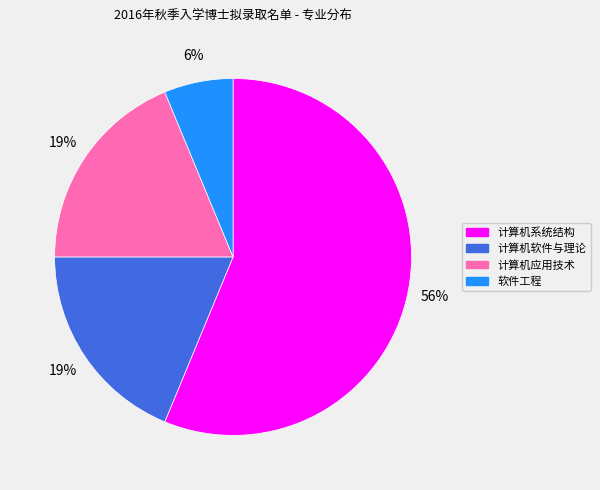

Is the sum of 软件工程 and 计算机系统结构 greater than half?

Yes